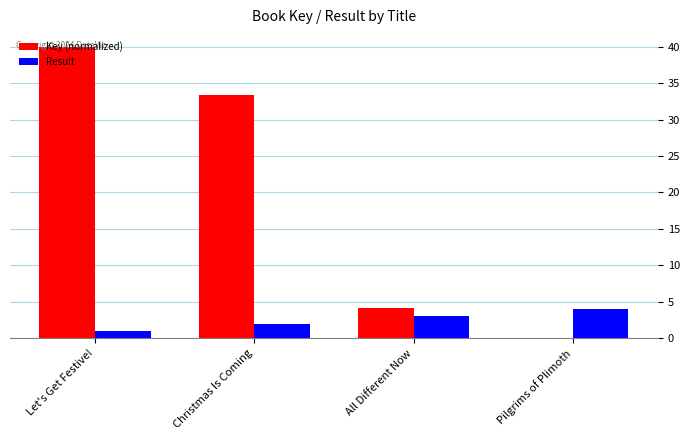

How many groups of bars are there?

4